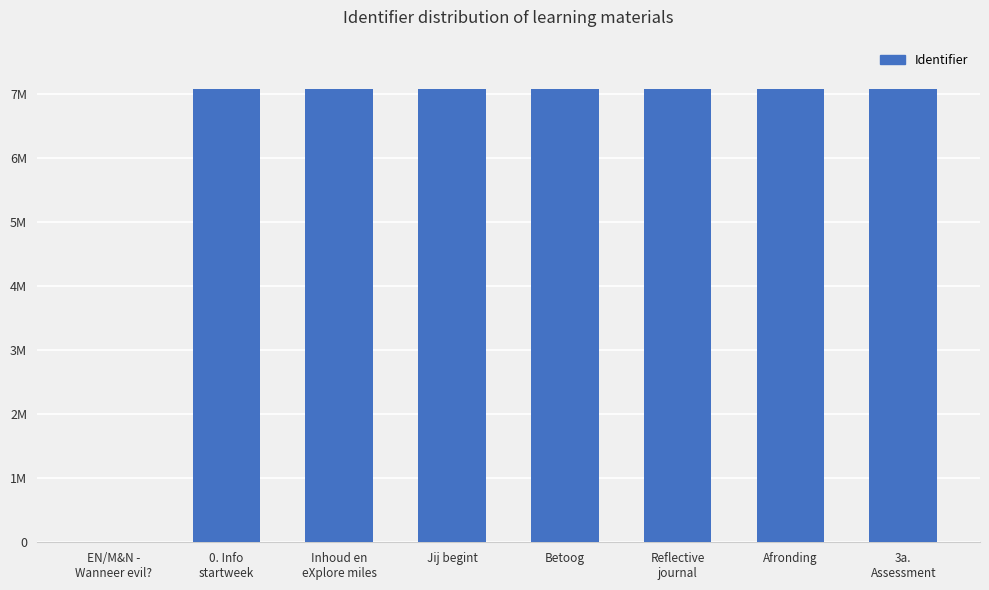

Reading left to right, list all the values displayed in this chart.

EN/M&N -
Wanneer evil?=0	0. Info
startweek=7066321	Inhoud en
eXplore miles=7066323	Jij begint=7066327	Betoog=7066330	Reflective
journal=7066335	Afronding=7066337	3a.
Assessment=7066338